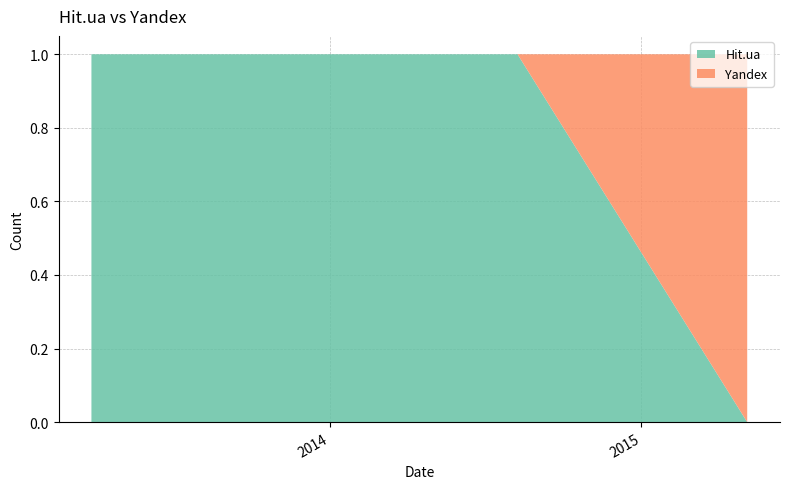

Reading left to right, transcribe all the data shown in this chart.

Hit.ua: 2015-05-05=0	2014-08-09=1	2013-12-22=1	2013-04-07=1	2013-03-28=1
Yandex: 2015-05-05=1	2014-08-09=0	2013-12-22=0	2013-04-07=0	2013-03-28=0